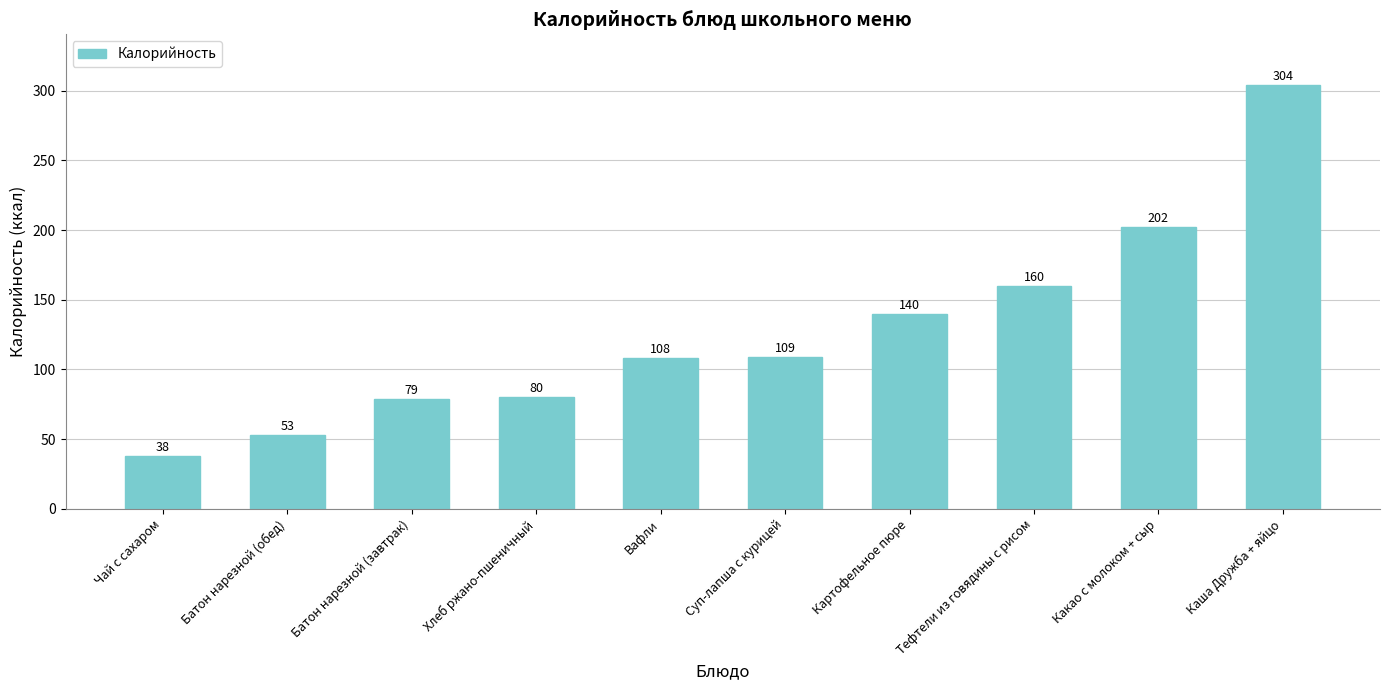

List the labels in order of value, largest first.

Каша Дружба + яйцо, Какао с молоком + сыр, Тефтели из говядины с рисом, Картофельное пюре, Суп-лапша с курицей, Вафли, Хлеб ржано-пшеничный, Батон нарезной (завтрак), Батон нарезной (обед), Чай с сахаром